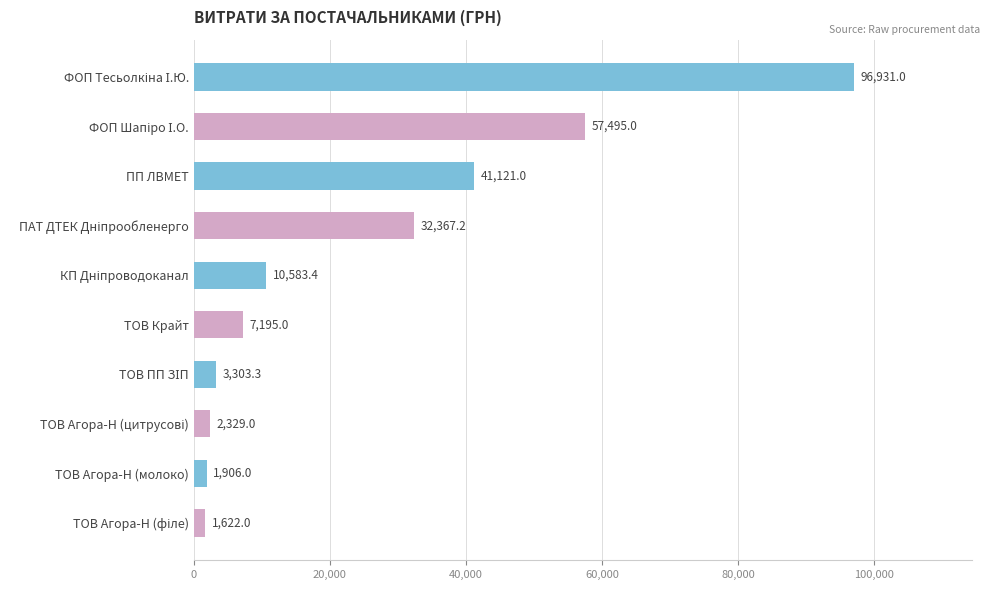

What is the maximum value shown in the chart?

96931.0